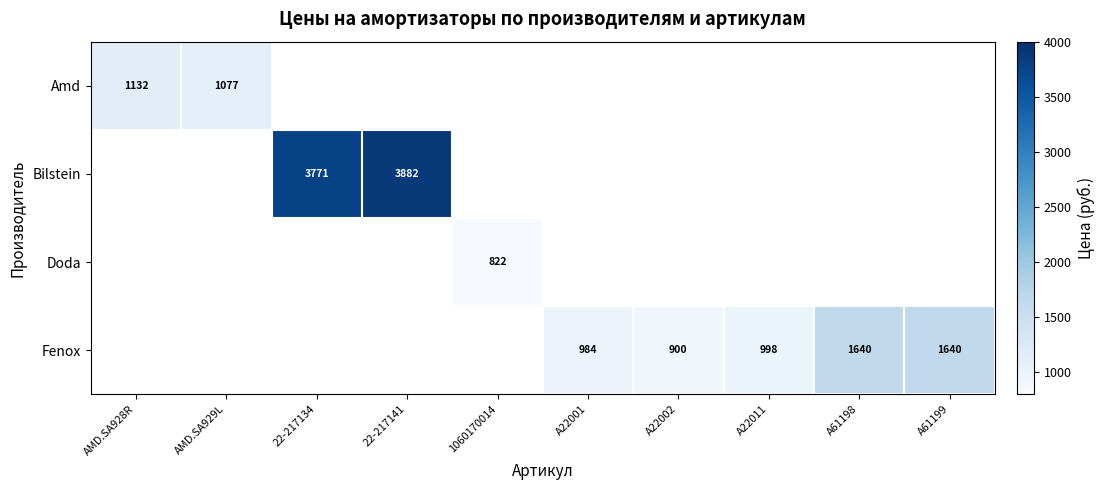

What is the minimum value for Amd?

1077.3